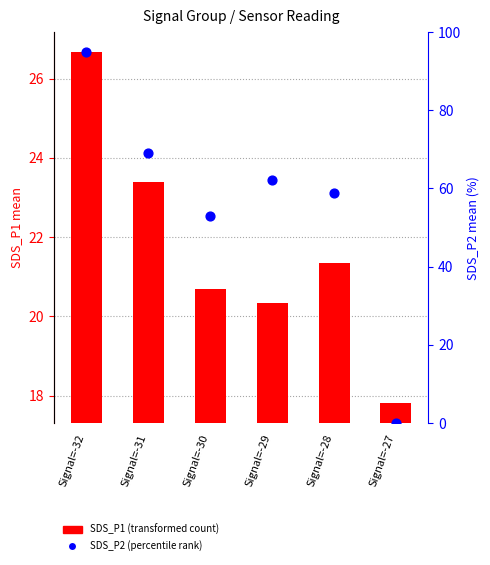

Which series reaches the maximum Y coordinate?

SDS_P2 (percentile rank)